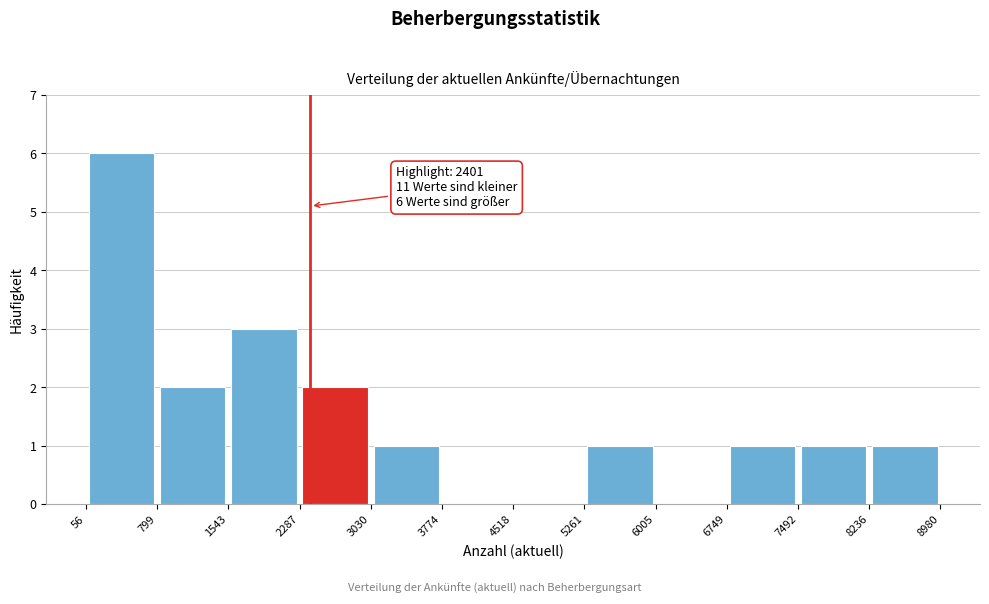

Which range on the x-axis has the tallest bar?

56 to 799